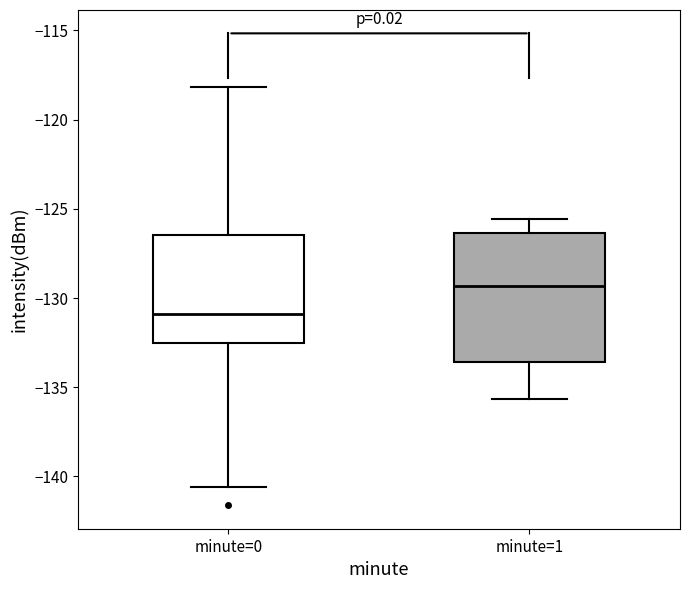

Where is the lower edge of the box for minute=0 on the y-axis? The values are not printed on the chart, so give them approximately, as read against the axis.

-132.5